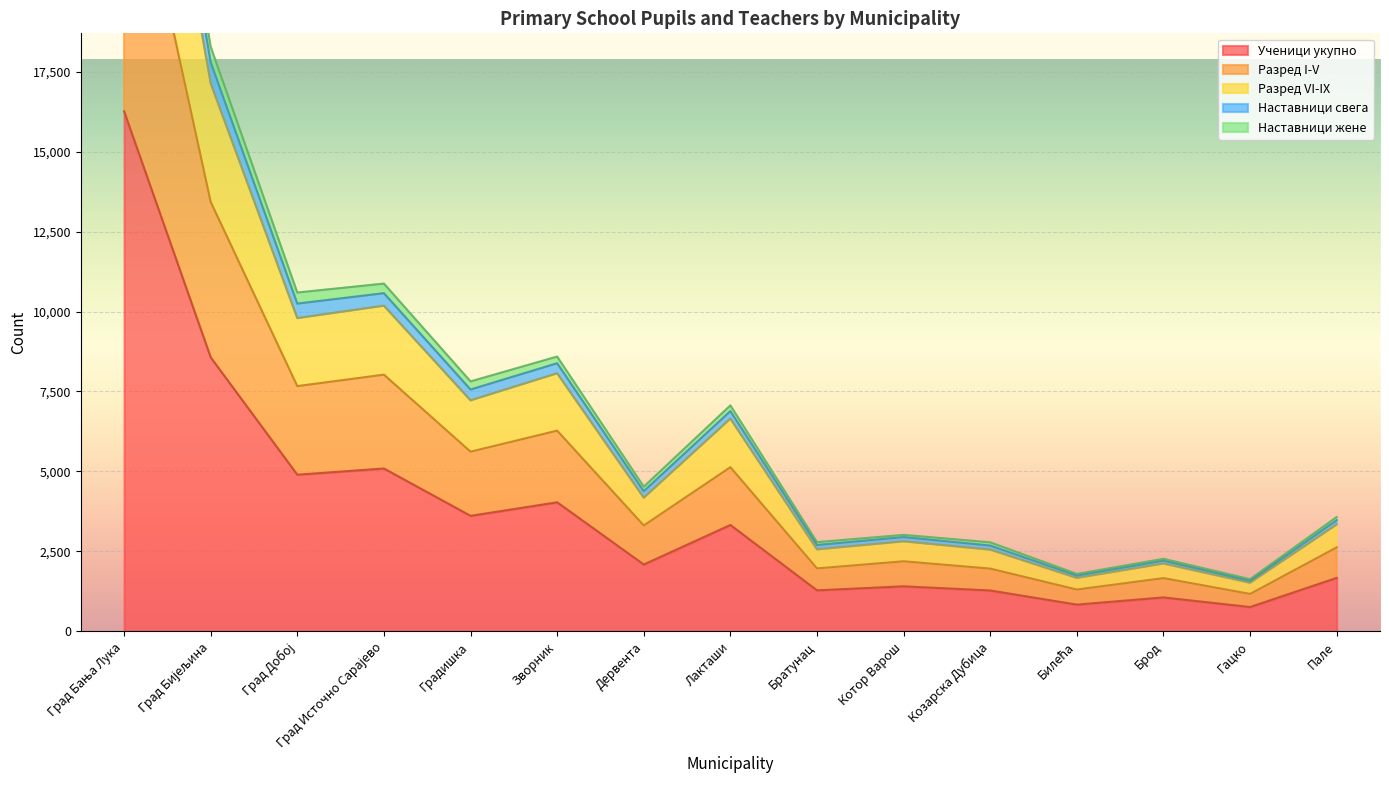

At which label is Ученици укупно closest to 8509?

Град Бијељина